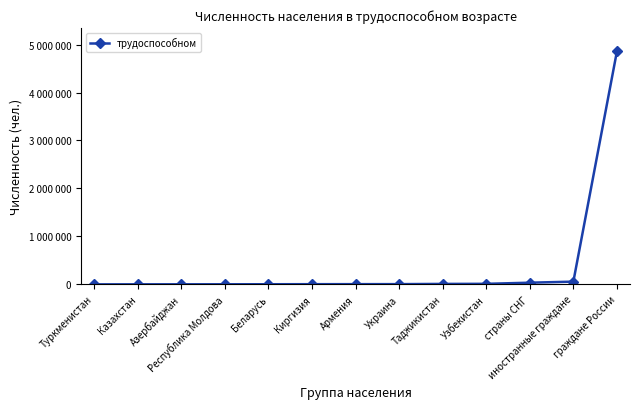

What is the smallest value displayed?

230